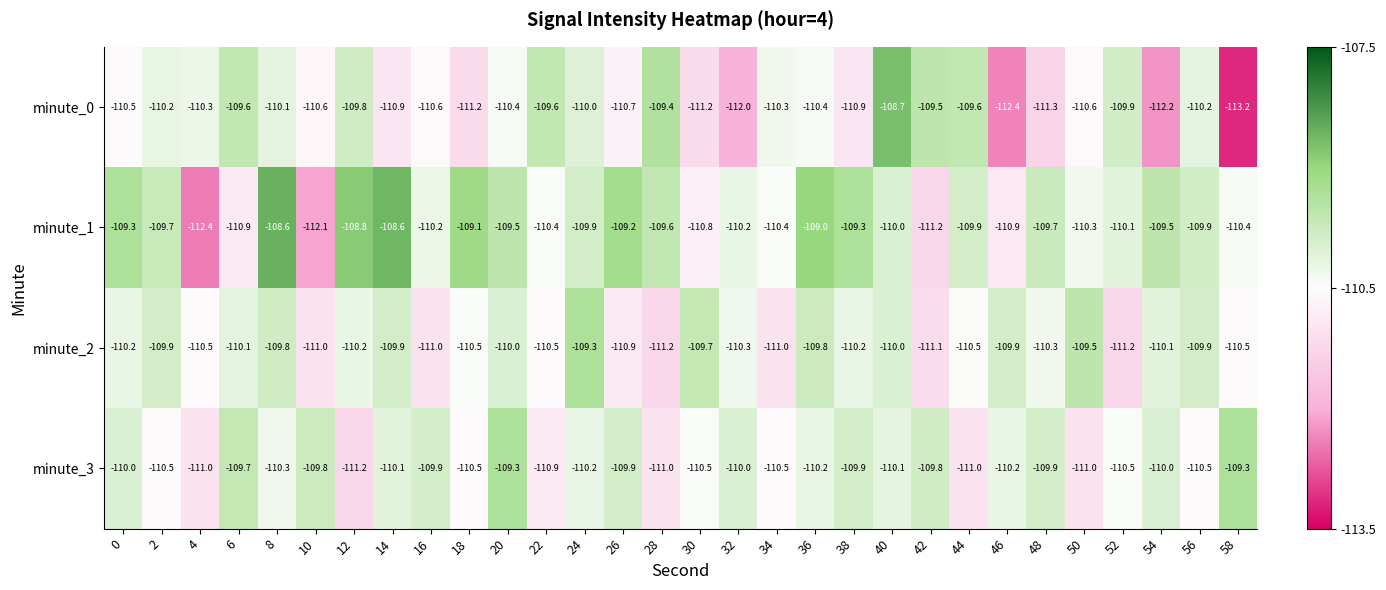

What is the difference between the minute_2 values at 20 and 10?

1.0